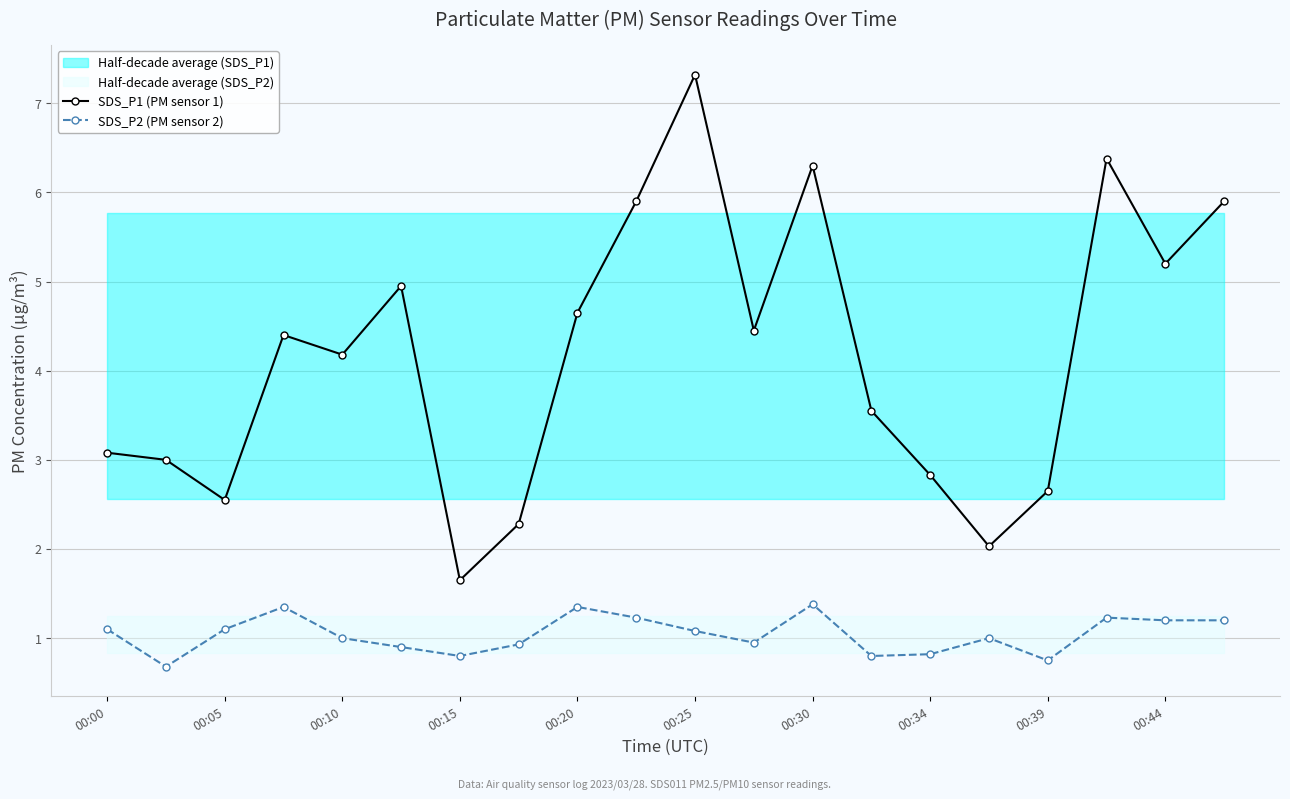

At which label does SDS_P1 (PM sensor 1) reach its peak?

00:25